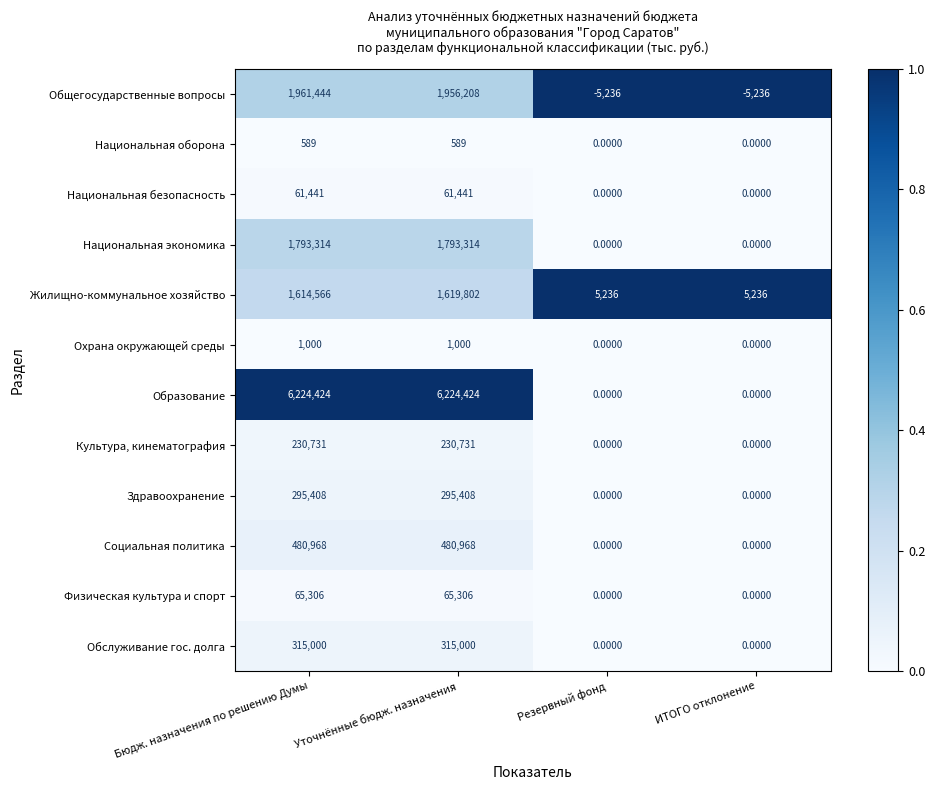

Which series changed the most between Бюдж. назначения по решению Думы and ИТОГО отклонение?

Образование